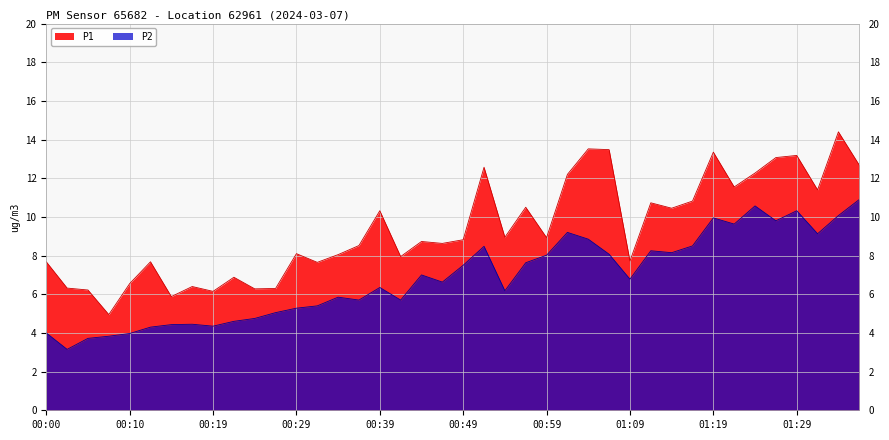

Is the value of P2 at 00:59 greater than the value of P1 at 01:19?

No